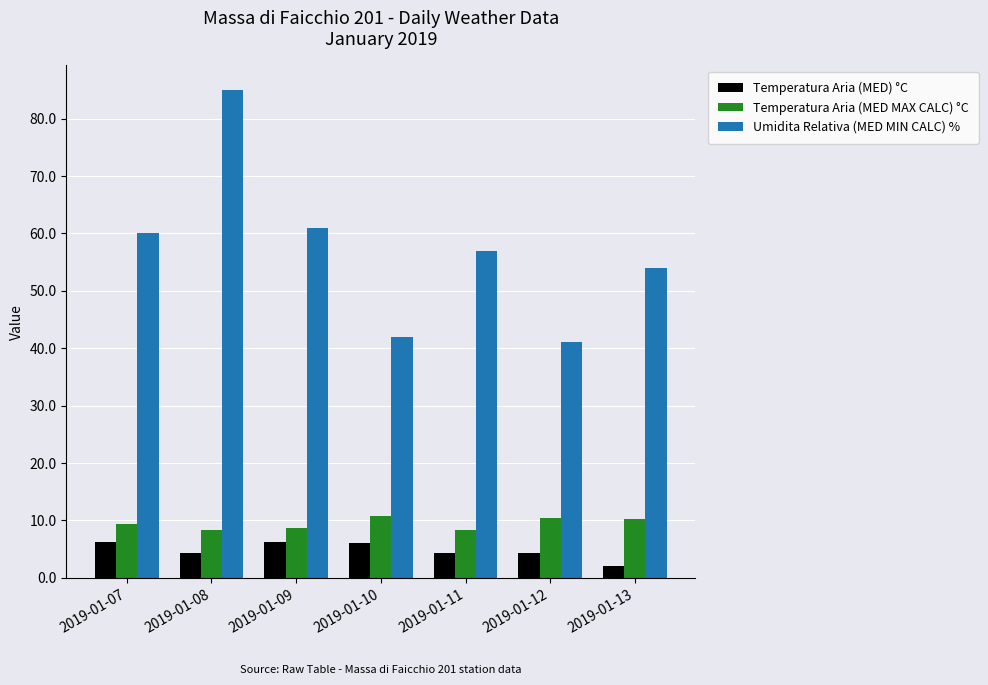

What is the value of the Temperatura Aria (MED MAX CALC) °C bar at the 4th from the left?

10.7